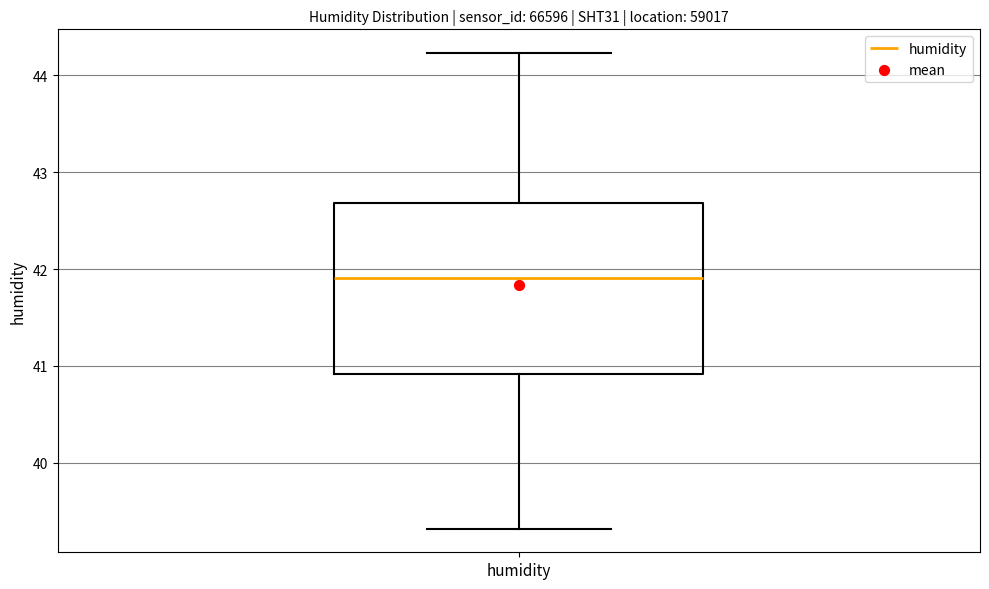

Transcribe this box plot: give where the median line is, the range the box spans, and where the two whiskers end, as read against the y-axis. The values are not printed on the chart, so give them approximately, as read against the axis.

median 41.9, box 40.9 to 42.7, whiskers 39.3 to 44.2